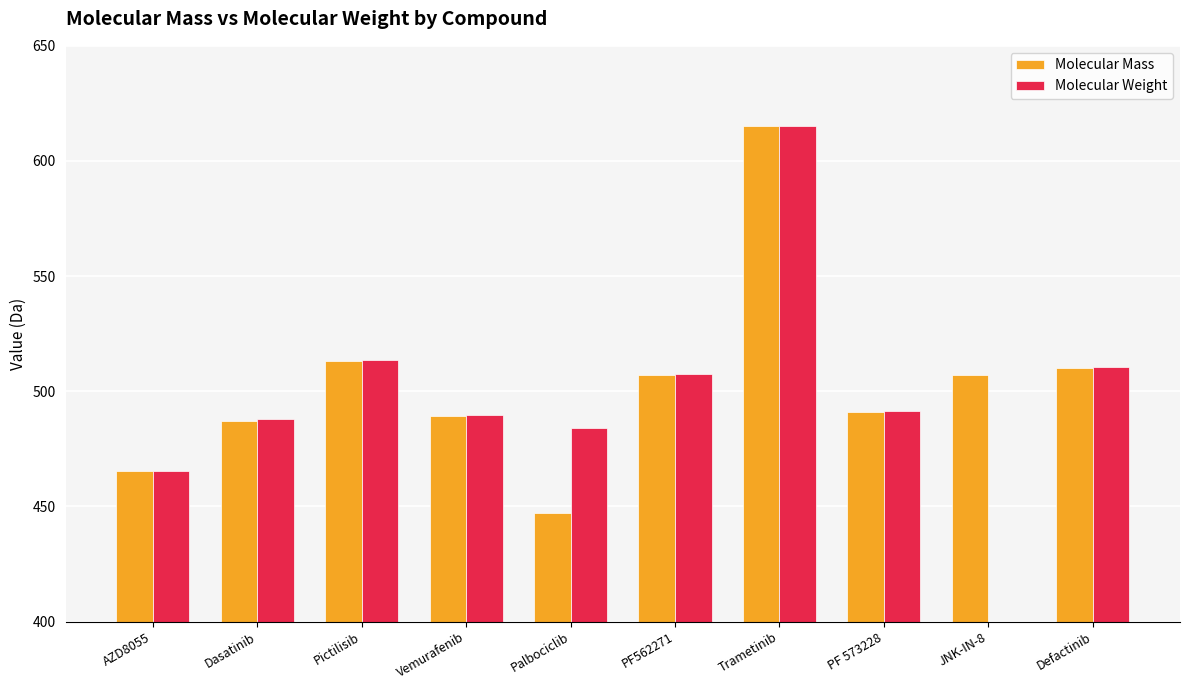

What position from the left is Dasatinib?

2